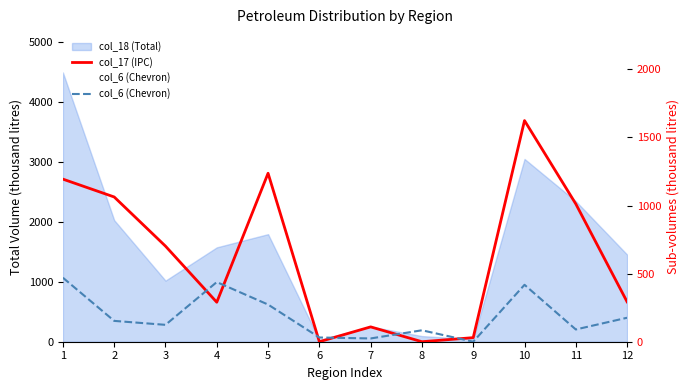

Reading right to left, transcribe all the data shown in this chart.

col_17 (IPC): 12=293	11=1012	10=1624	9=30	8=0	7=109	6=0	5=1237	4=290	3=702	2=1063	1=1194
col_6 (Chevron): 12=176	11=90	10=418	9=0	8=84	7=24	6=31	5=273	4=438	3=124	2=153	1=470